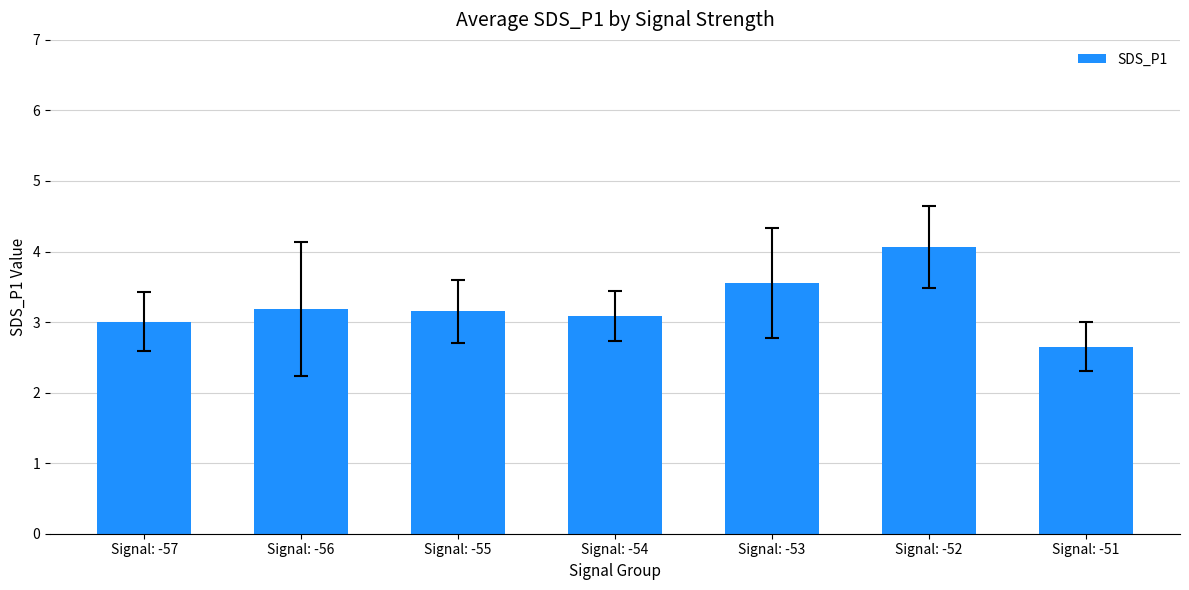

At which category does the chart reach its peak across all series?

Signal: -52